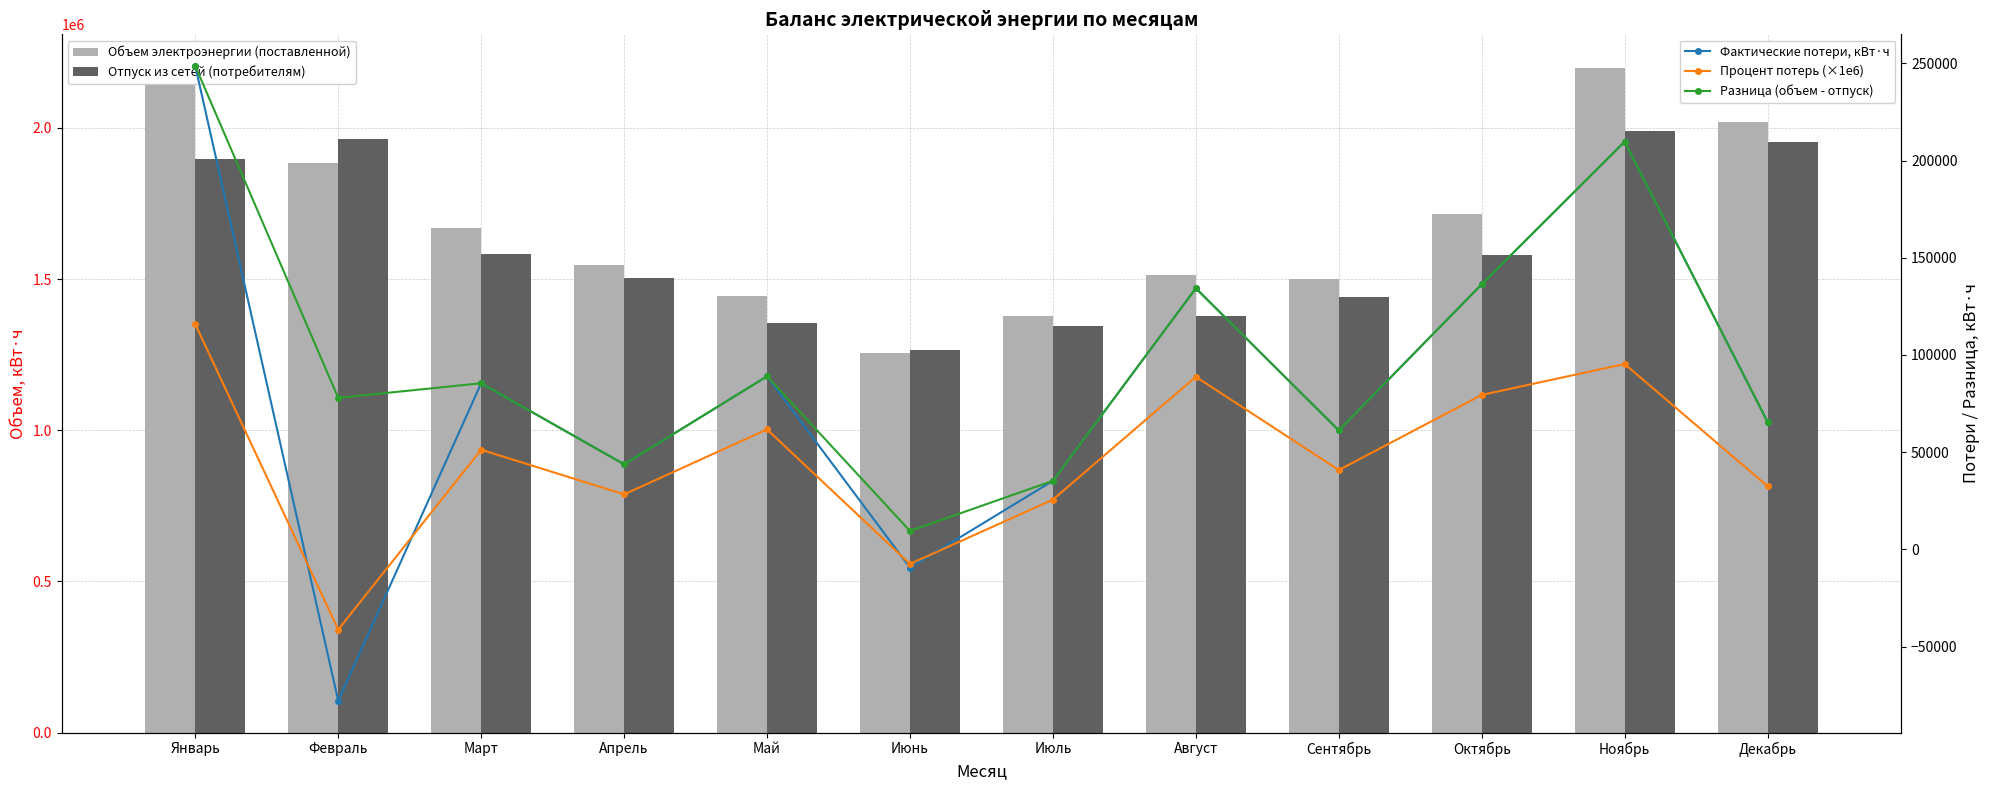

Which has a higher value, Август or Апрель?

Апрель